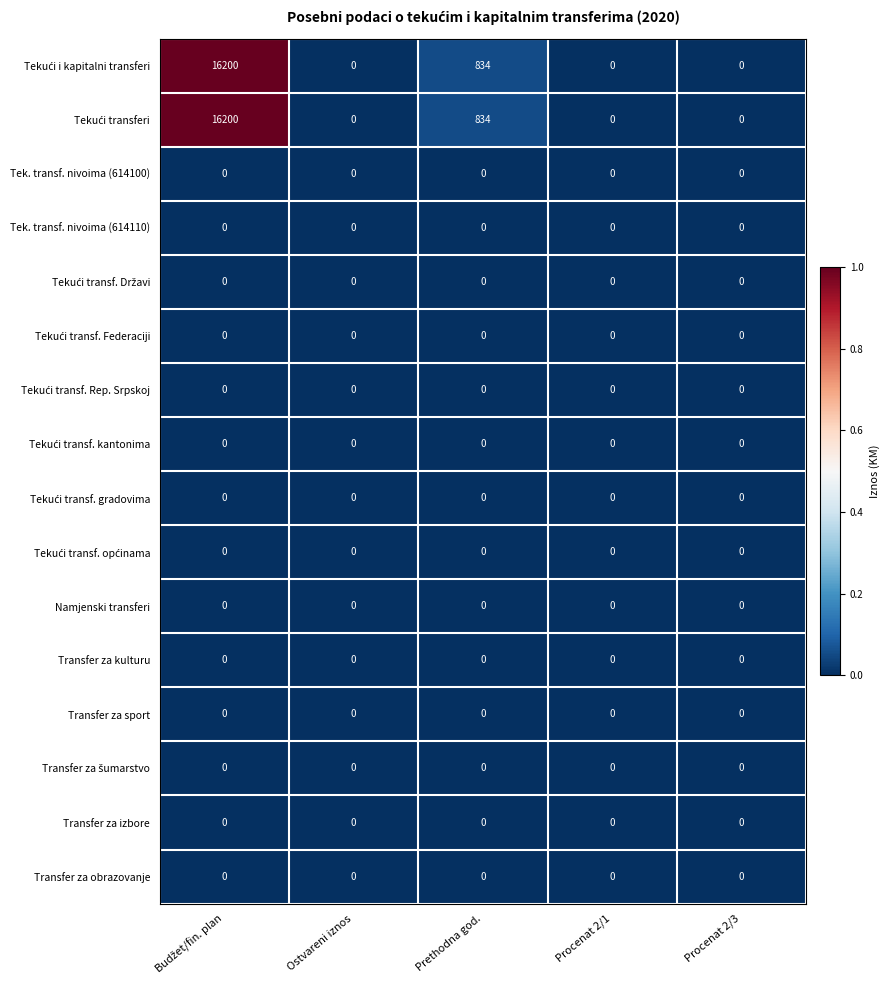

What is the spread (max minus min) of values at Prethodna god.?

834